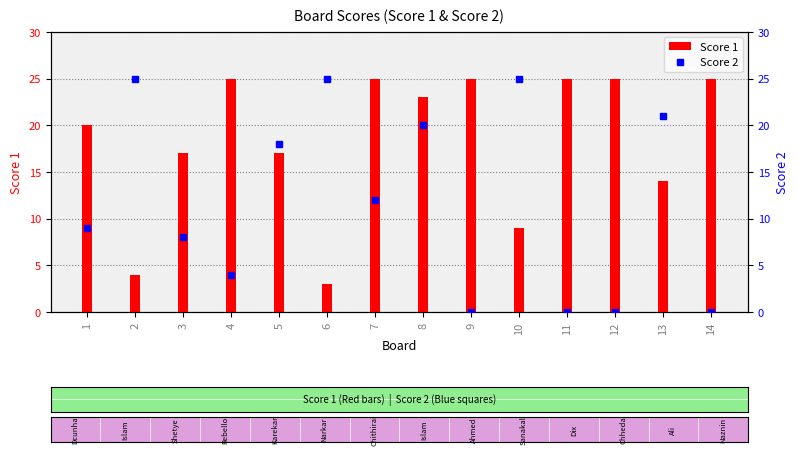

True or false: Score 1 has a value of 25 at 5.

False